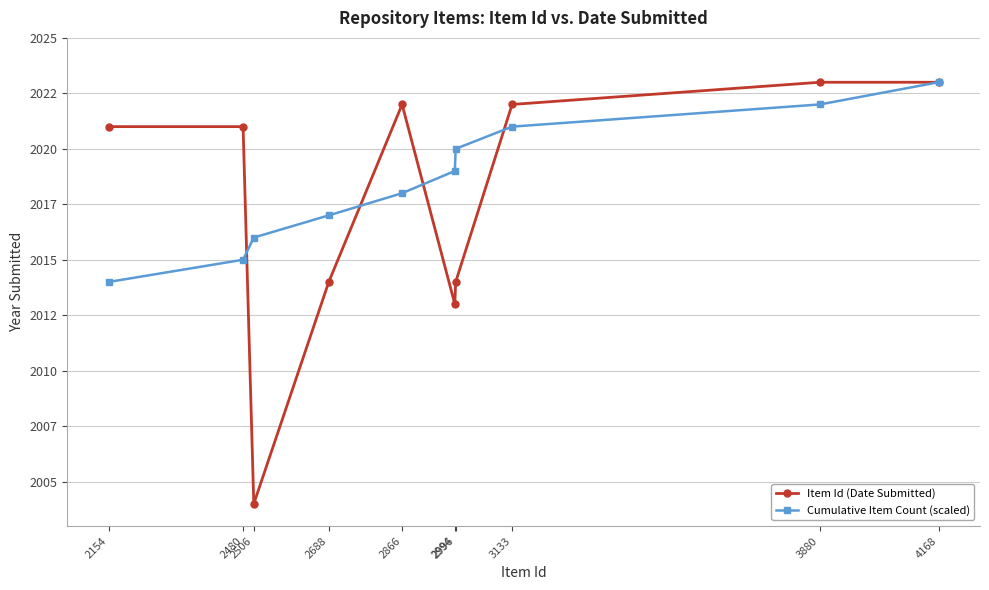

Does the chart have visible grid lines?

Yes